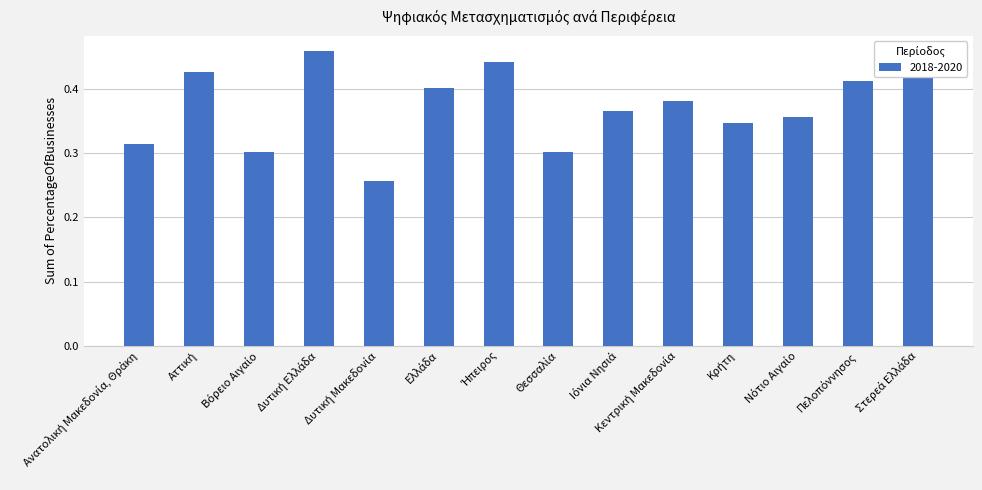

Are the bars horizontal?

No